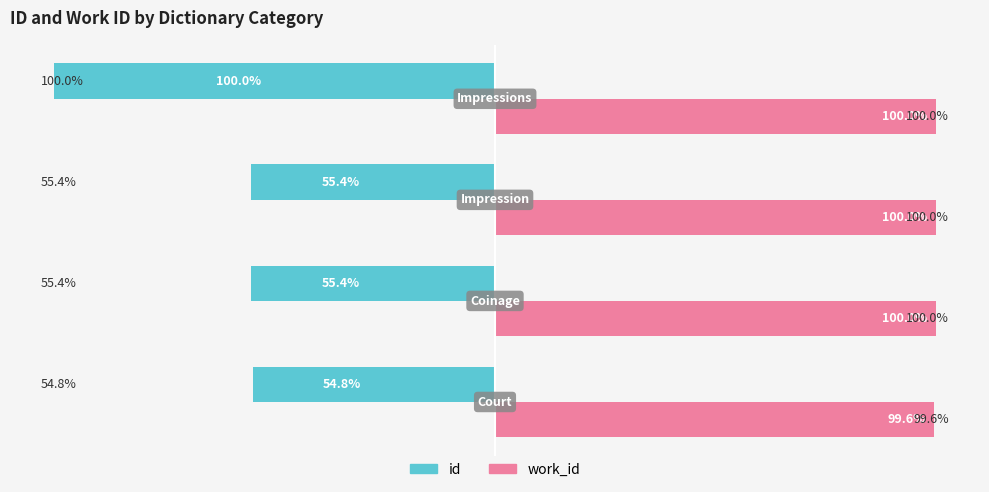

Which series has the largest range (max minus min)?

id